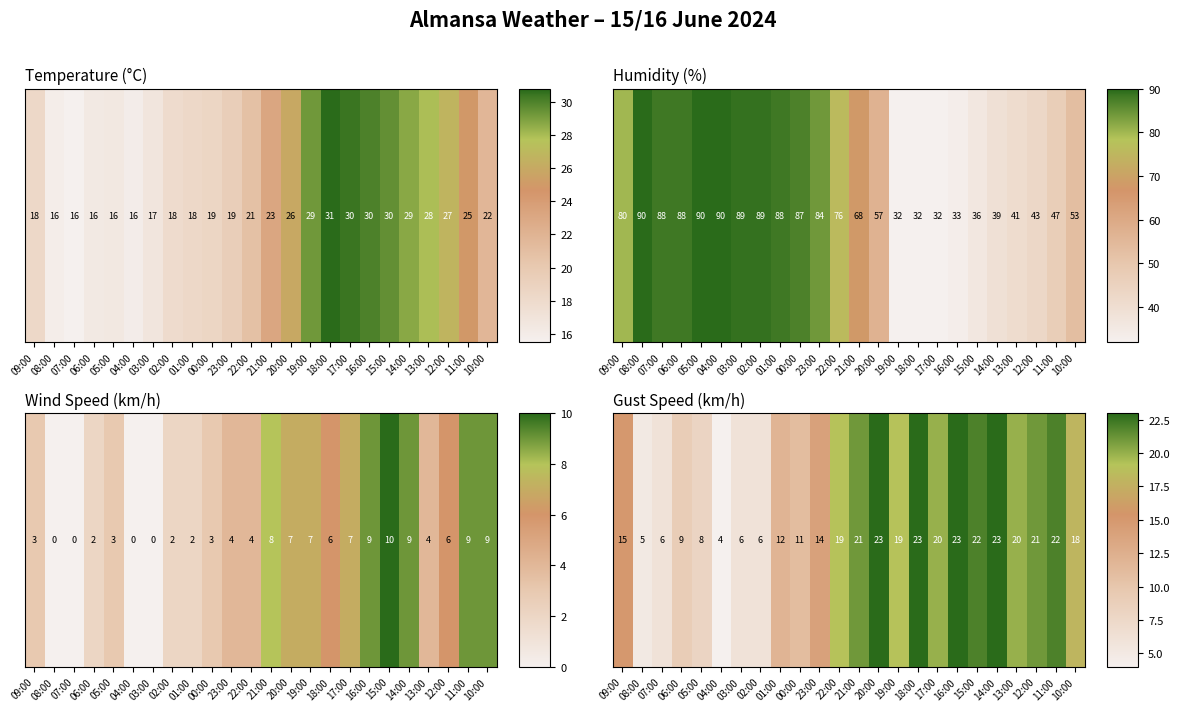

List the labels in order of value, smallest first.

04:00, 08:00, 07:00, 03:00, 02:00, 05:00, 06:00, 00:00, 01:00, 23:00, 09:00, 10:00, 22:00, 19:00, 17:00, 13:00, 21:00, 12:00, 15:00, 11:00, 20:00, 18:00, 16:00, 14:00